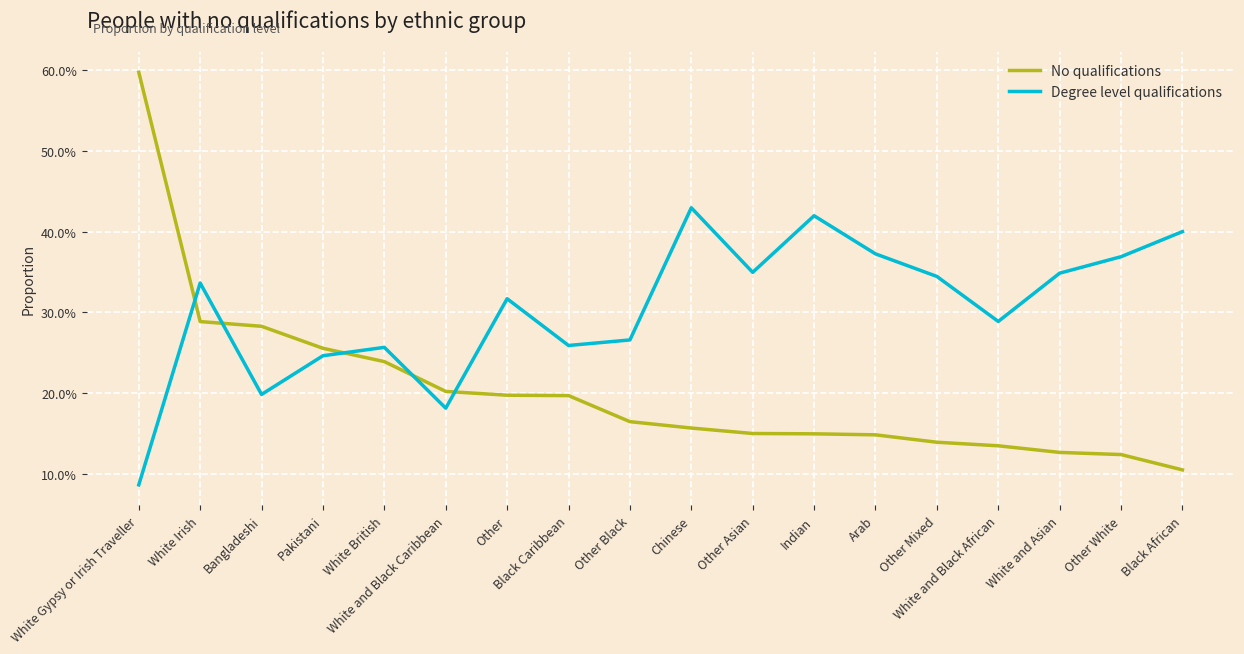

What is the smallest value displayed?

0.1